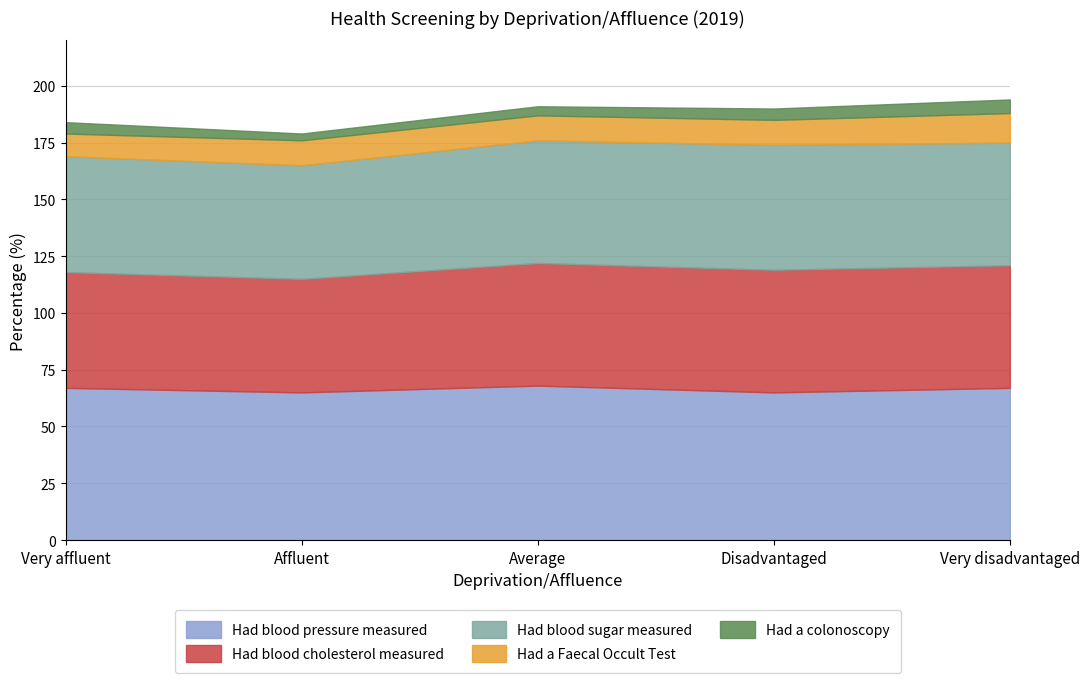

At which category is the sum across all series the highest?

Very disadvantaged